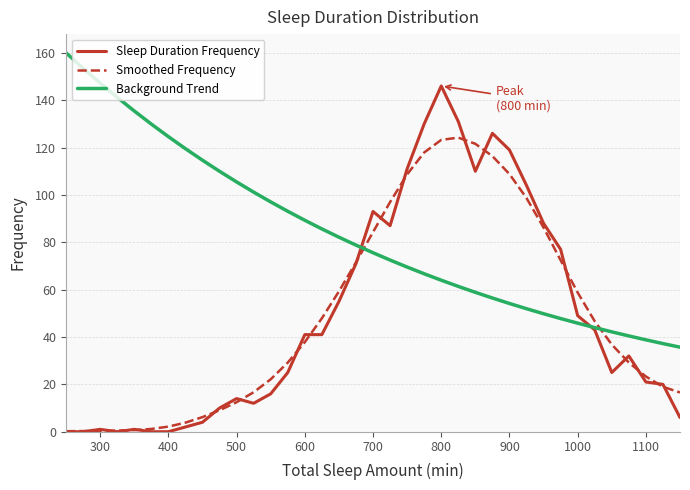

What is the lowest value of the Background Trend series?

35.7